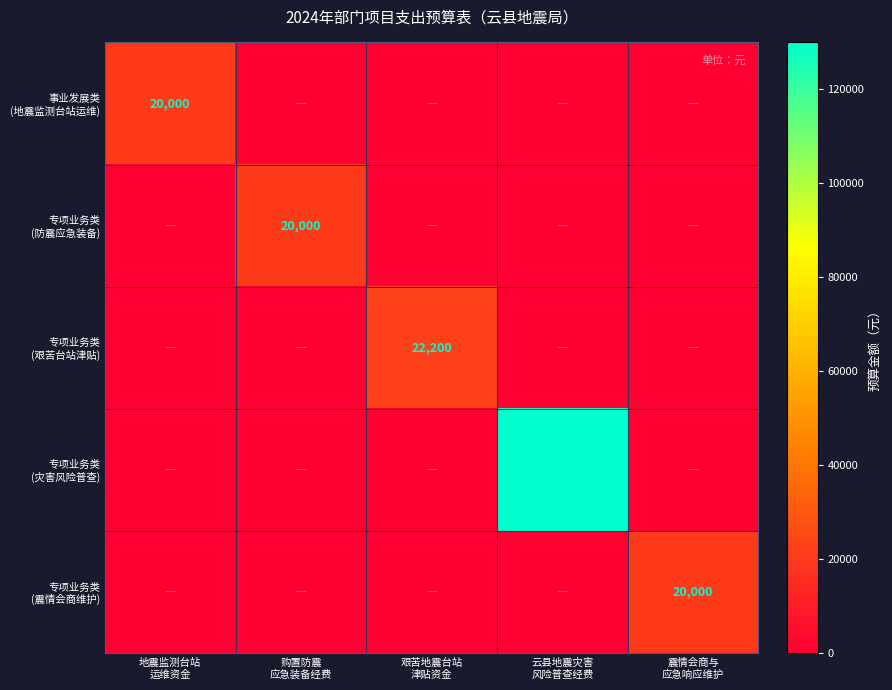

What is the difference between the highest and lowest values at 震情会商与
应急响应维护?

20000